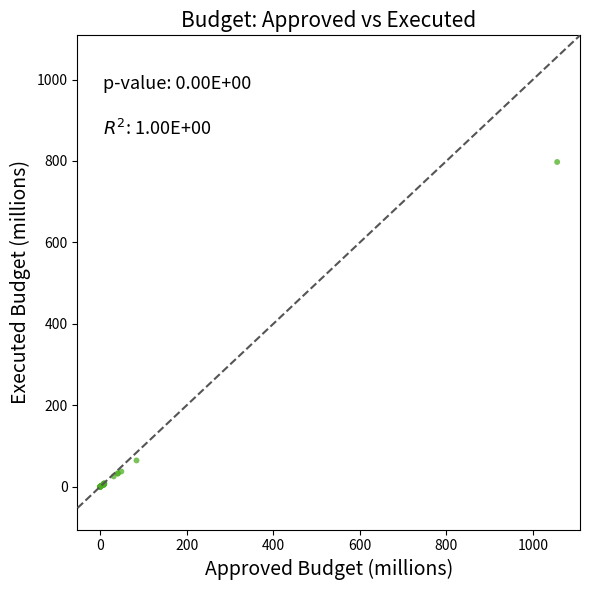

What Y value in the scatter plot is closest to 398?

64.2